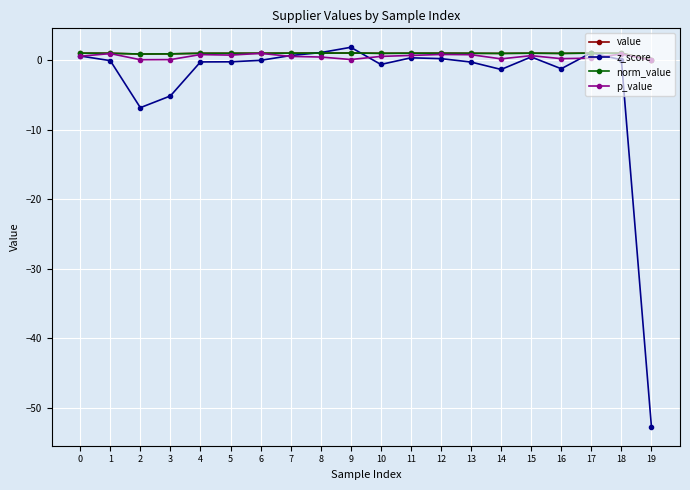

Is this an area chart (filled region under the line)?

No